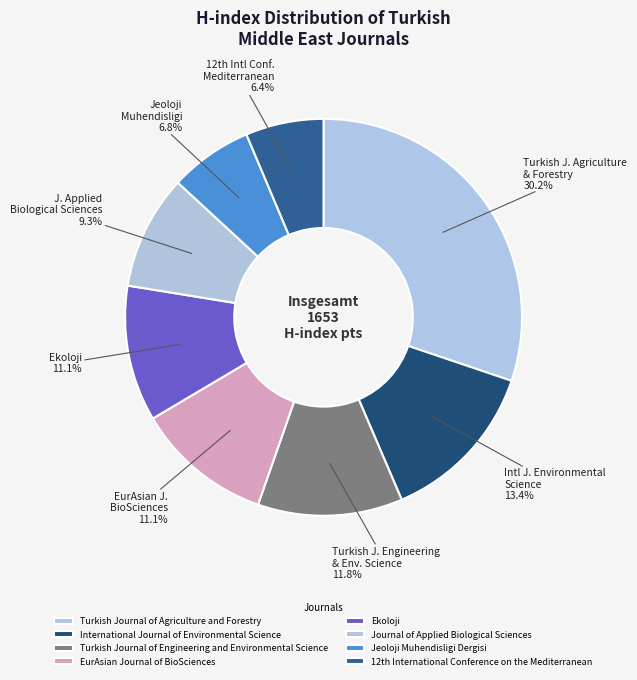

Which slice is the largest?

Turkish Journal of Agriculture and Forestry